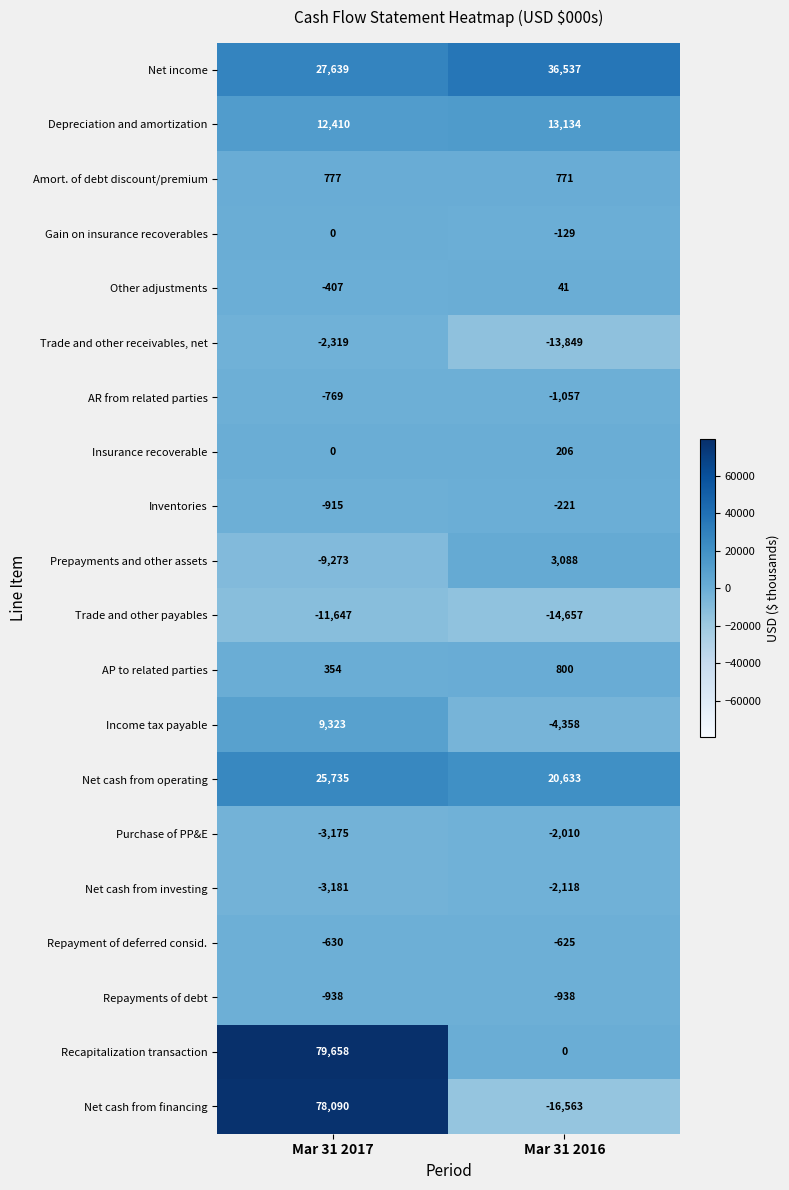

True or false: Income tax payable has a value of -6483 at Mar 31 2016.

False